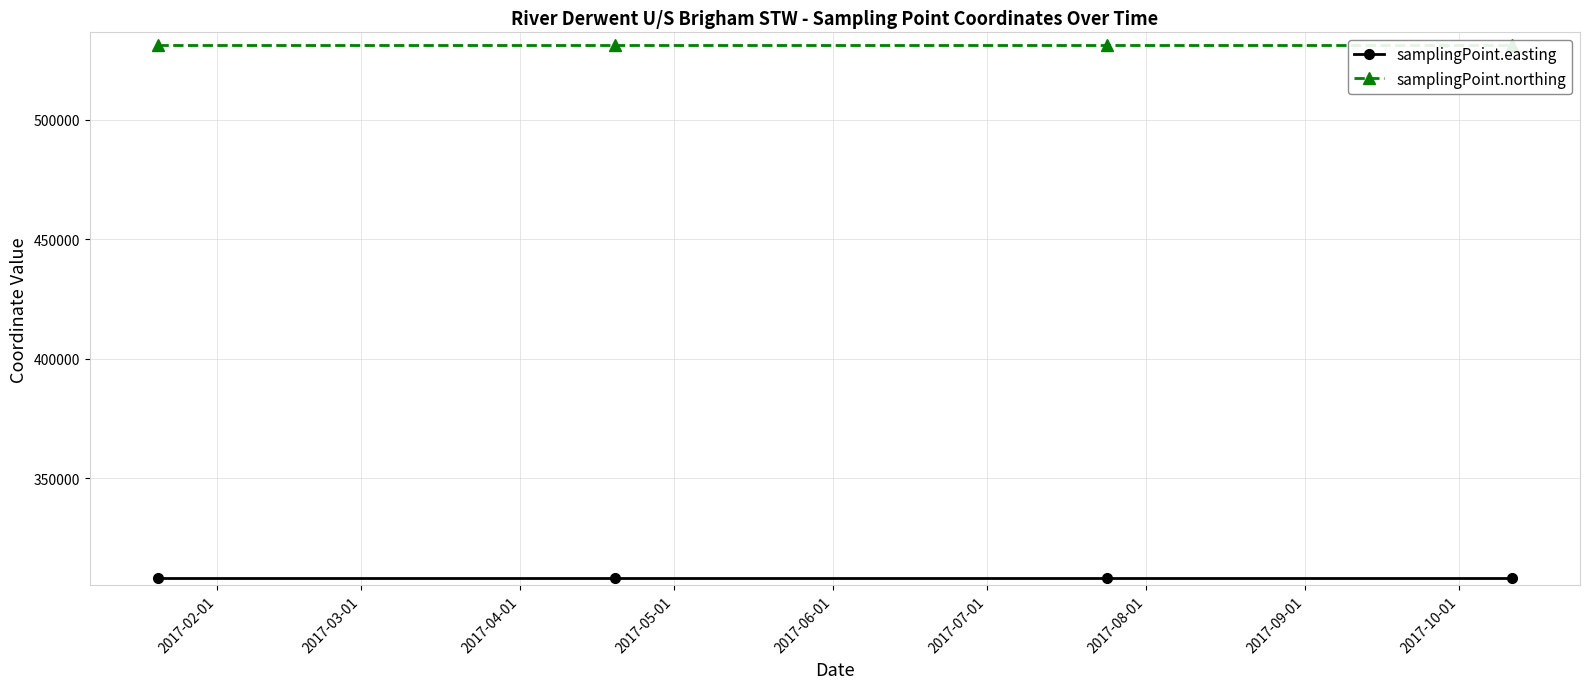

Is the value of samplingPoint.northing at 2017-02-01 greater than the value of samplingPoint.easting at 2017-03-01?

Yes